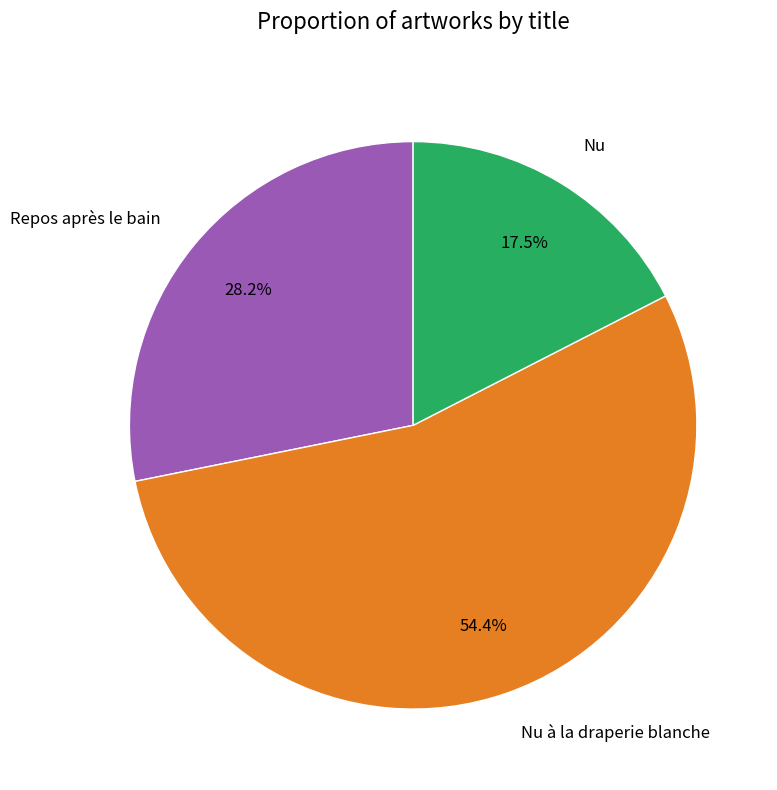

Combined, do Repos après le bain and Nu à la draperie blanche account for over 50%?

Yes